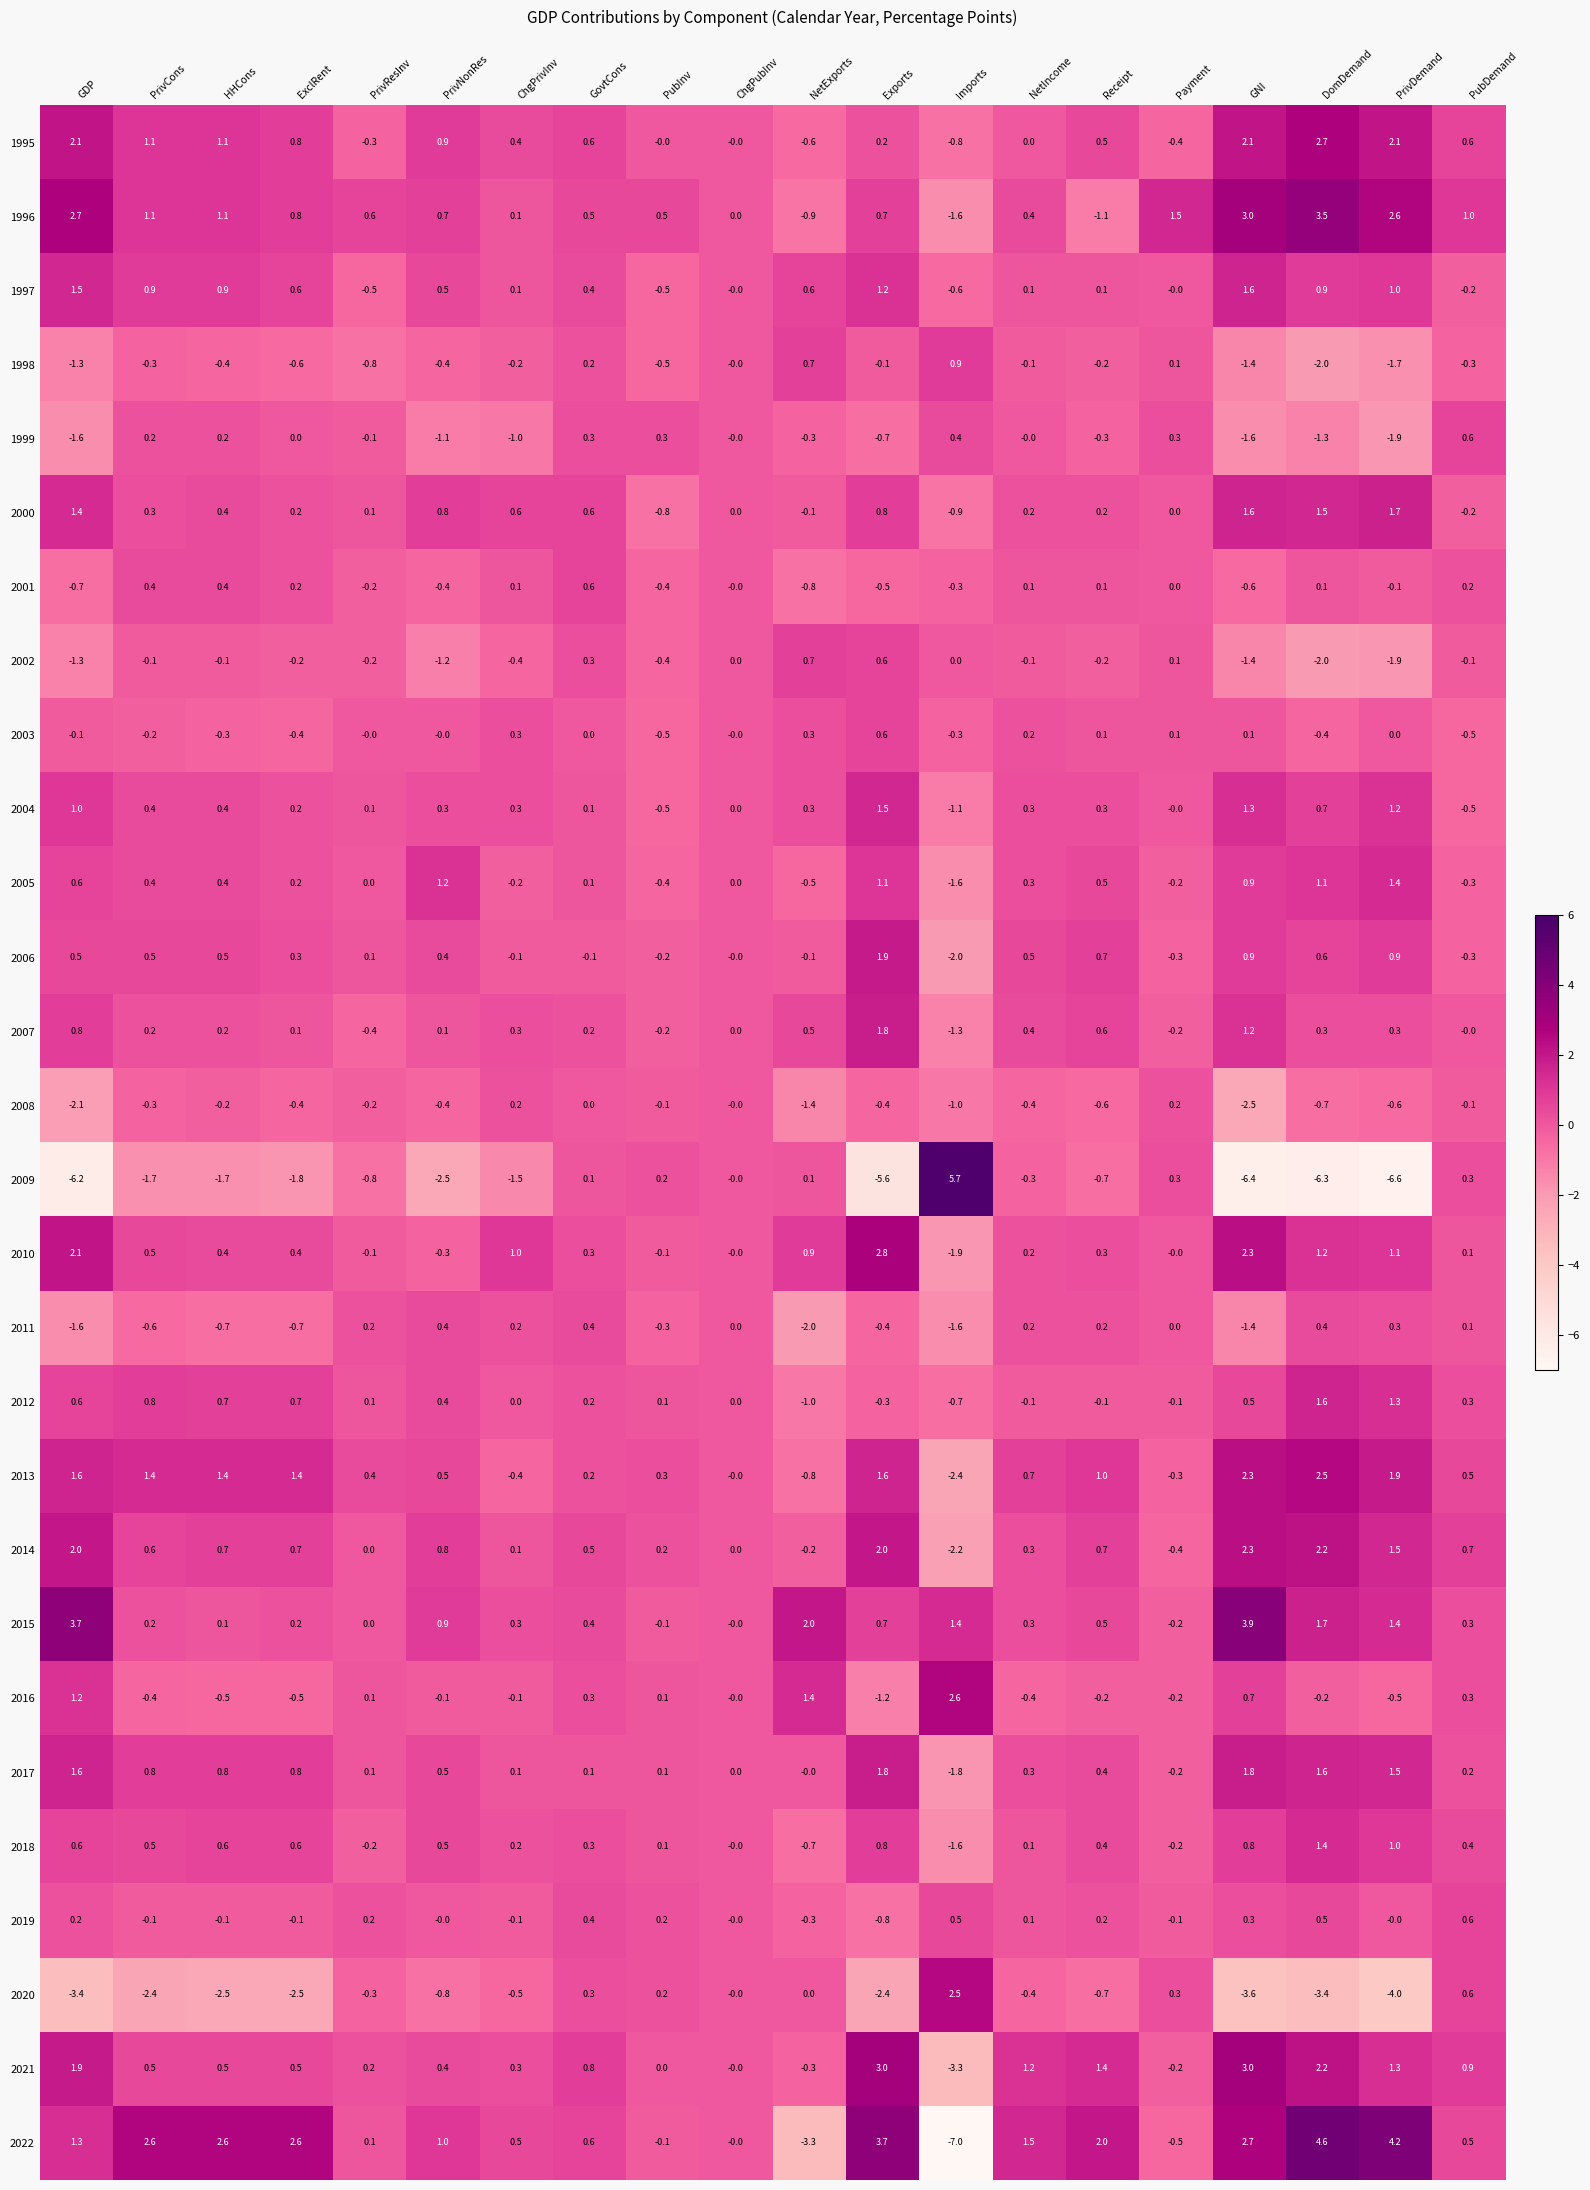

What is the difference between the maximum and minimum values in the 2005 series?

3.0